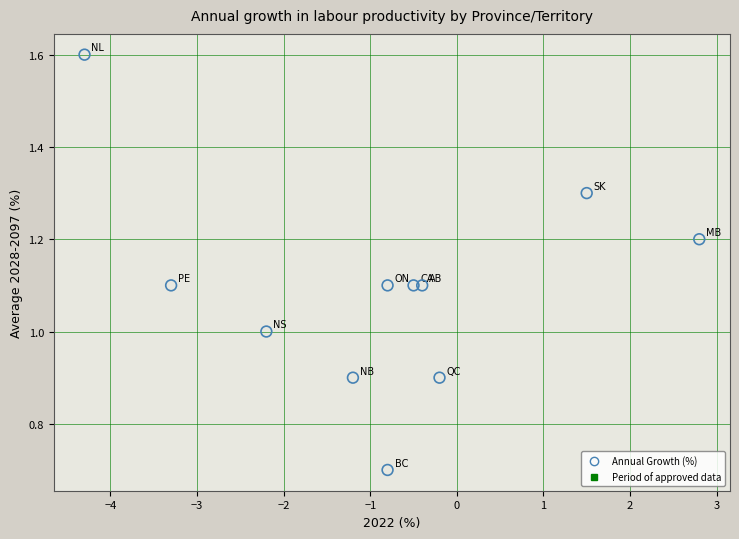

What is the range of X values (max minus min)?

7.1